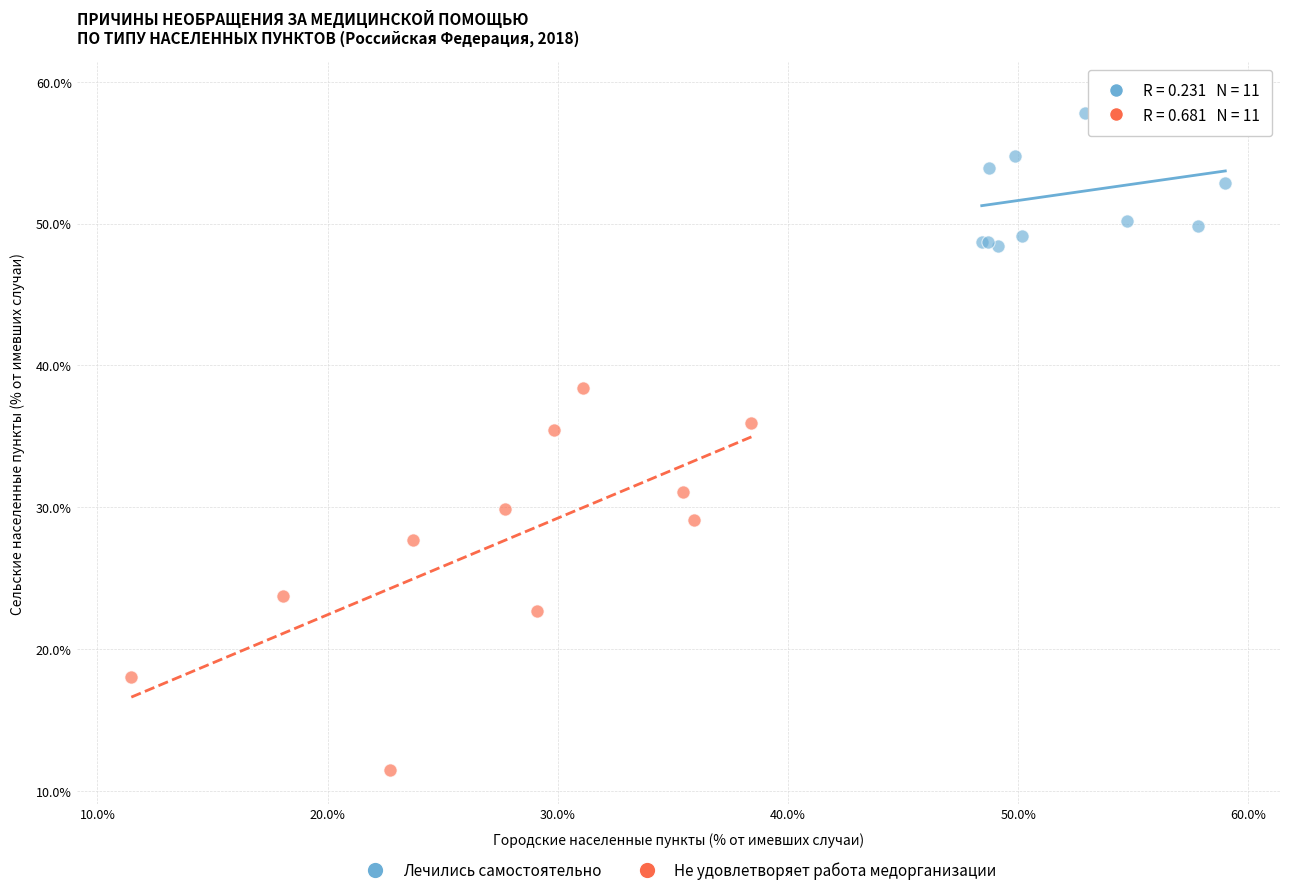

Which series has the widest spread of Y values?

Не удовлетворяет работа медорганизации